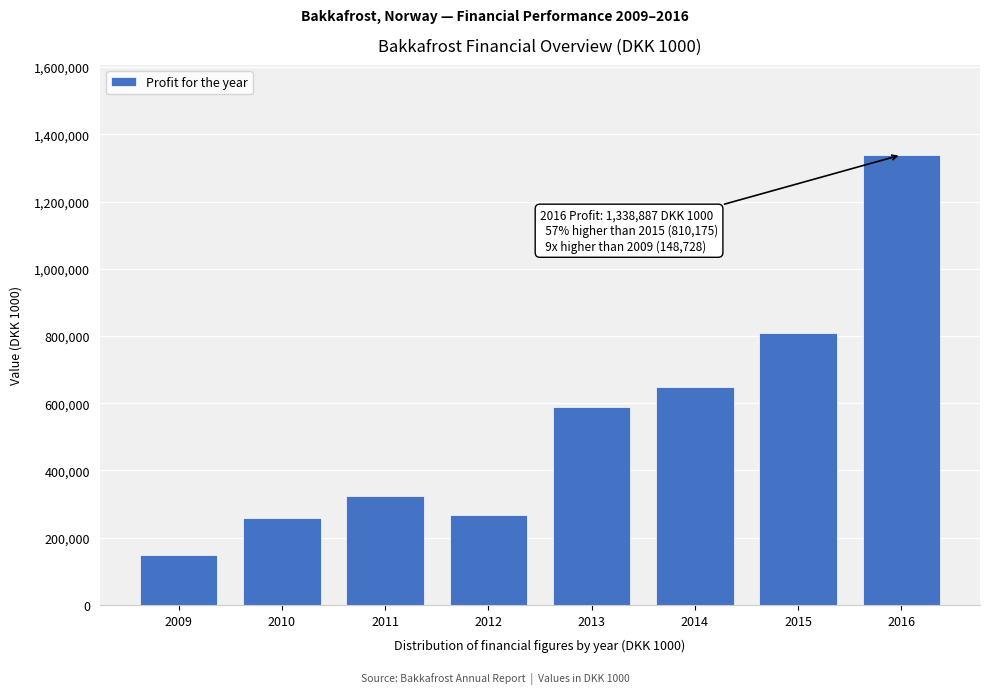

Reading right to left, list all the values displayed in this chart.

2016=1338887	2015=810175	2014=647105	2013=589218	2012=267875	2011=323417	2010=259711	2009=148728